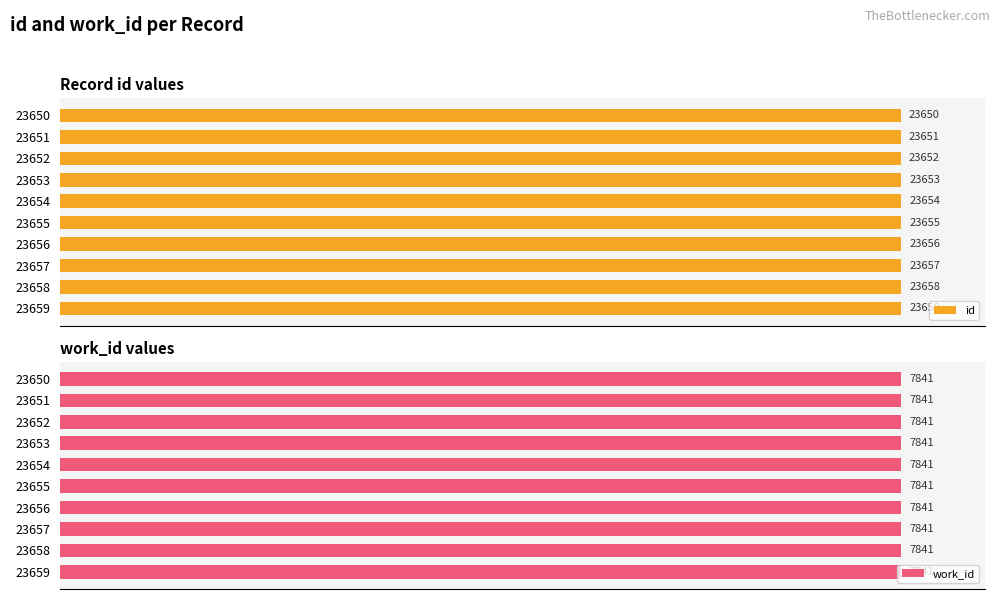

List the series in order of their peak value, lowest first.

work_id, id